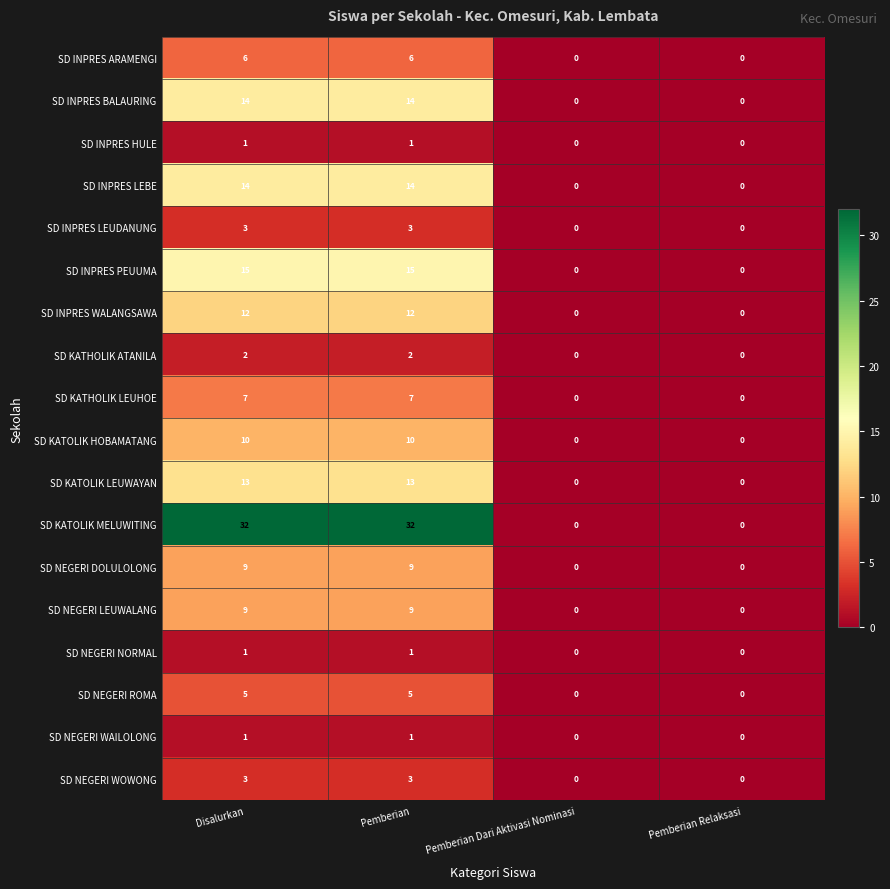

Which series has the largest total across all categories?

SD KATOLIK MELUWITING